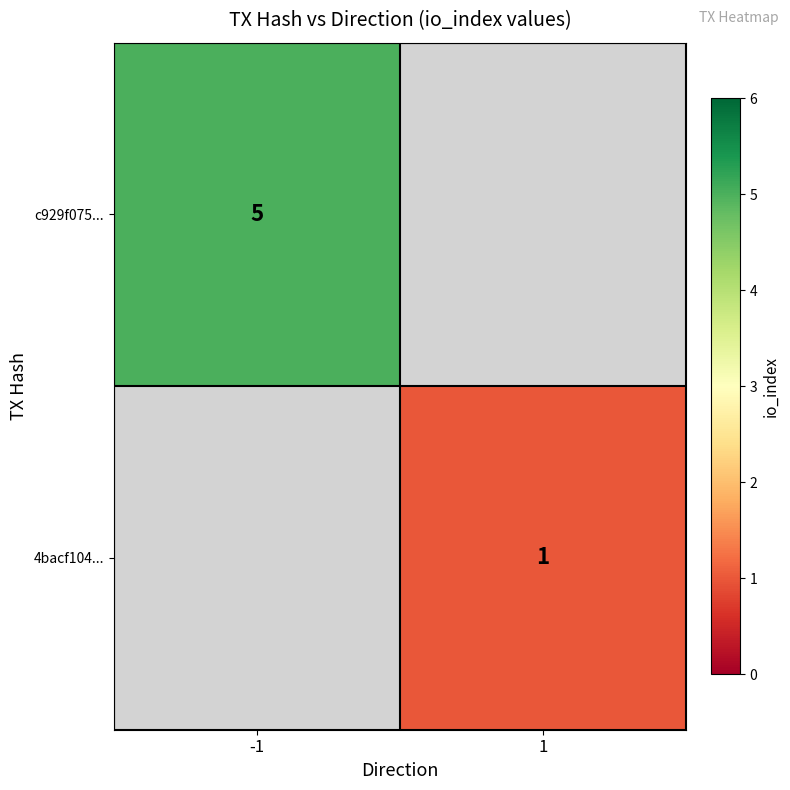

How many series are shown in this chart?

2